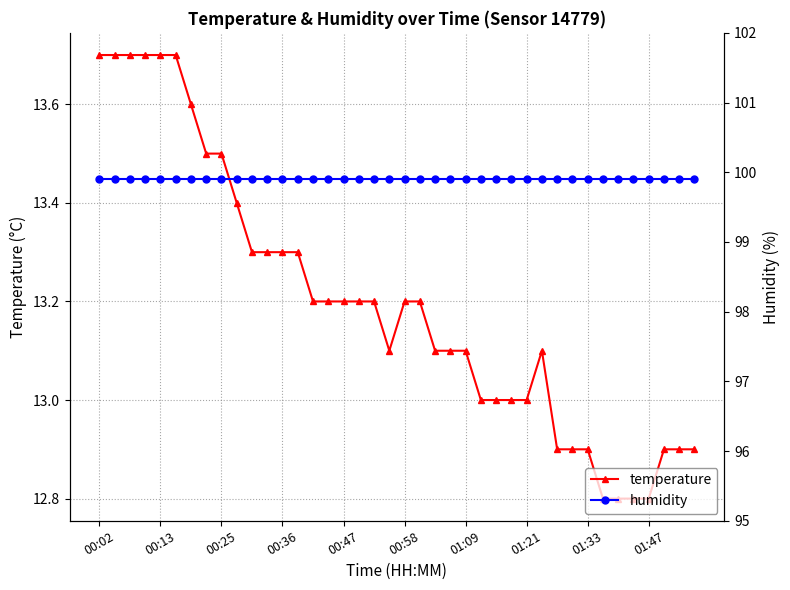

Which series changed the most between 23 and 35?

temperature